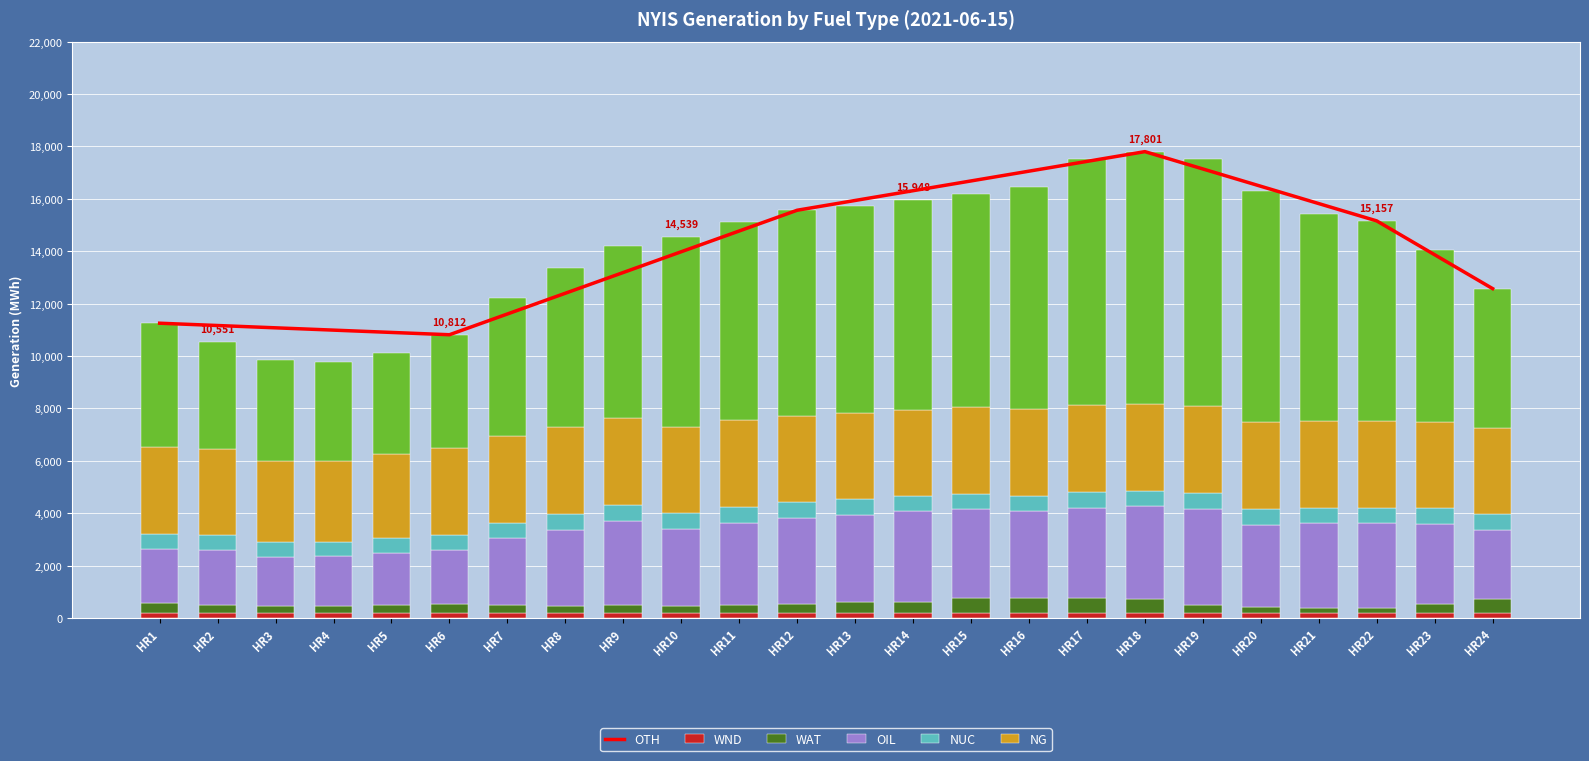

At HR14, list the series in order from largest to smallest.

NG, WAT, NUC, OIL, WND, OTH